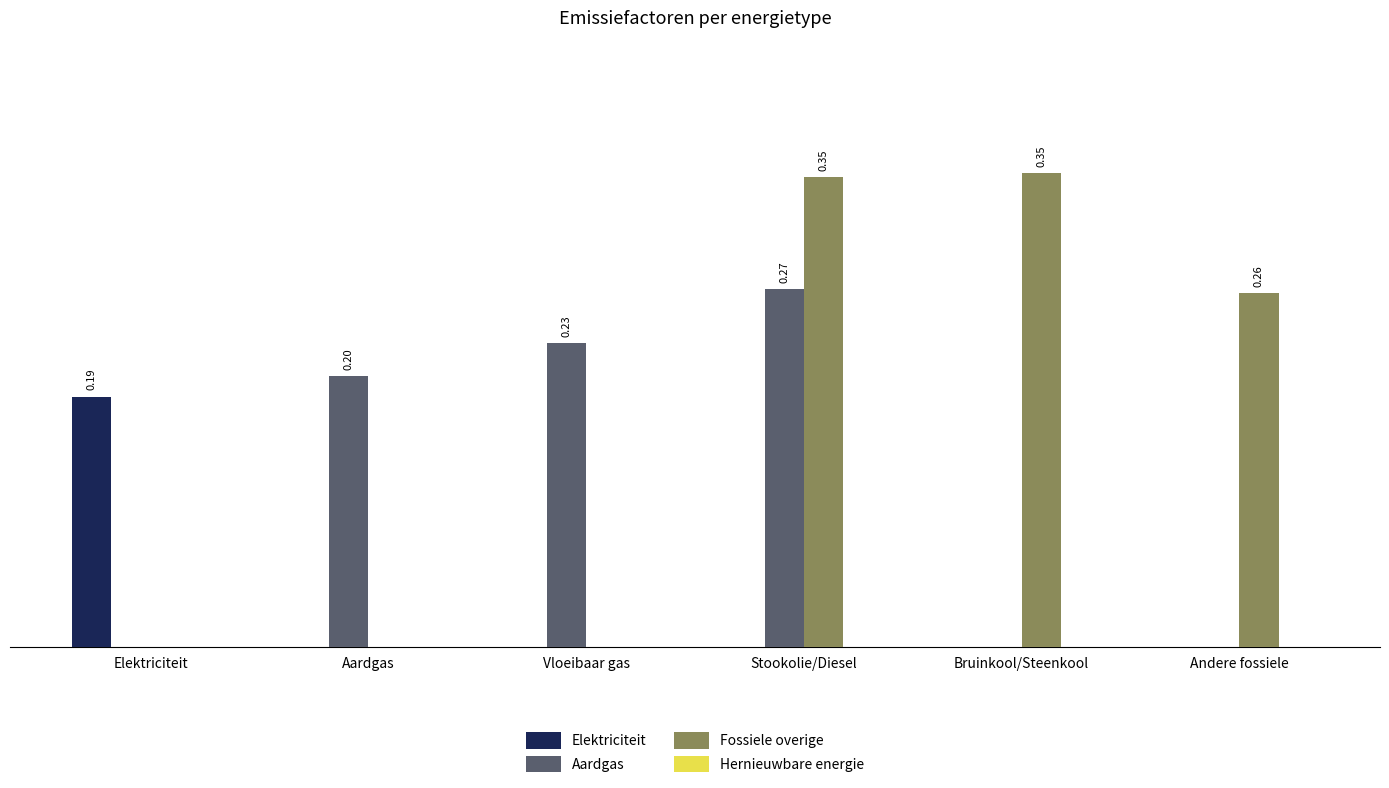

What is the sum of all Fossiele overige values?

1.0